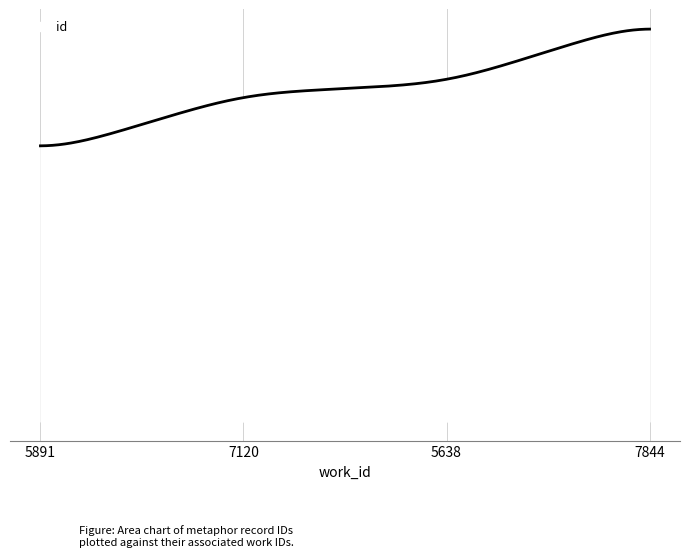

What is the minimum value shown in the chart?

15648